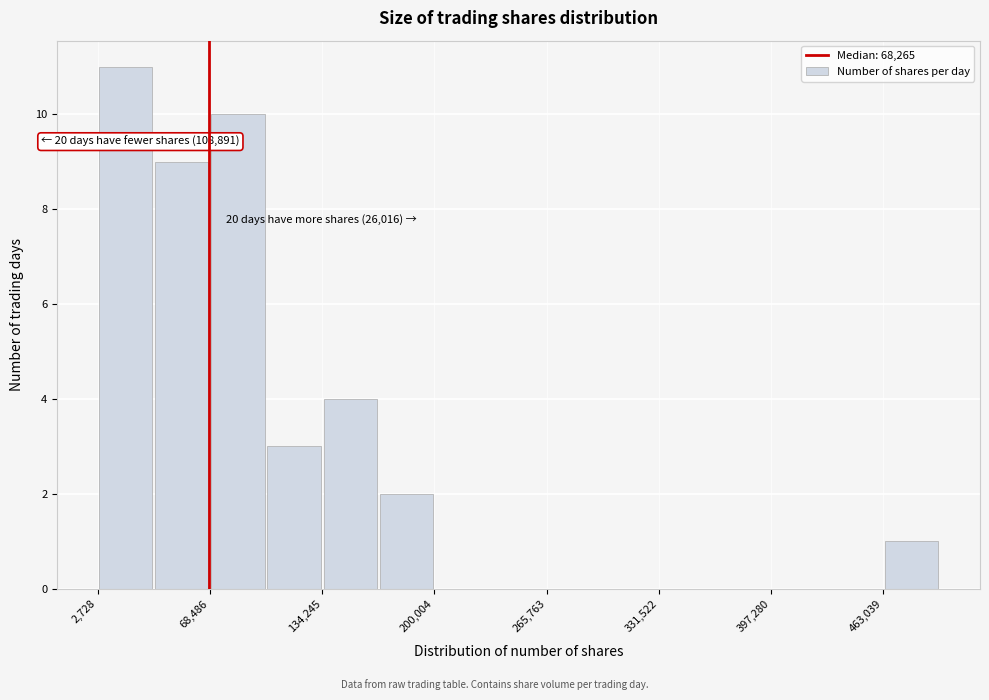

Read against the x-axis, roughly where is the centre of the tallest bar?

20000